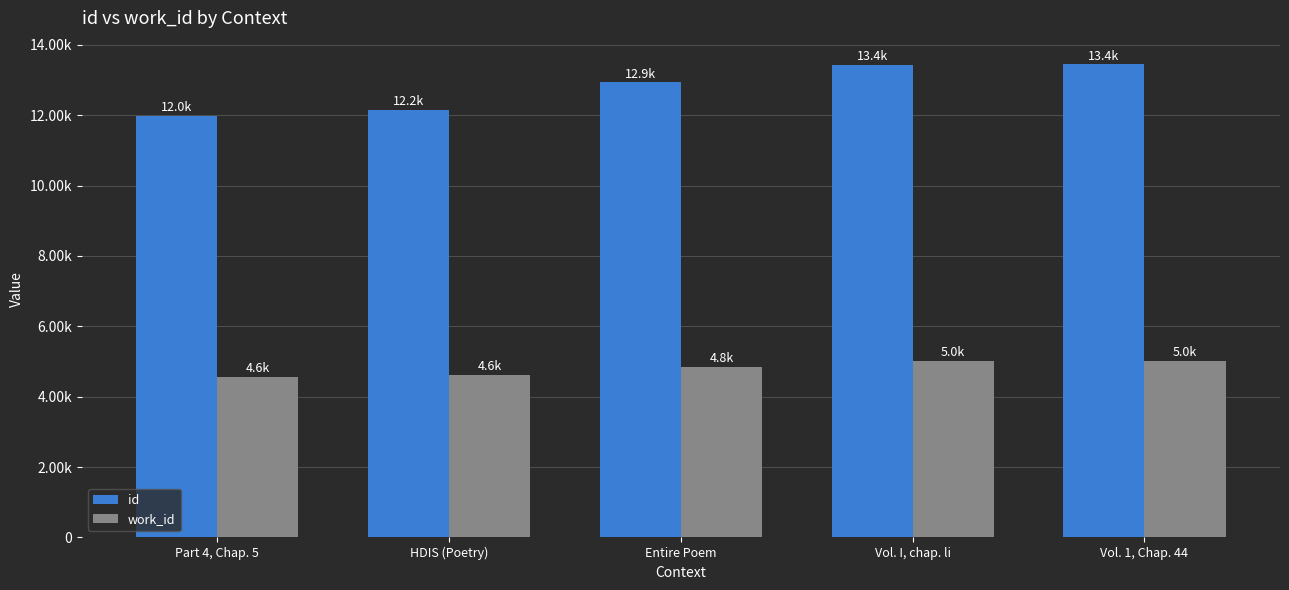

Does the chart contain stacked bars?

No